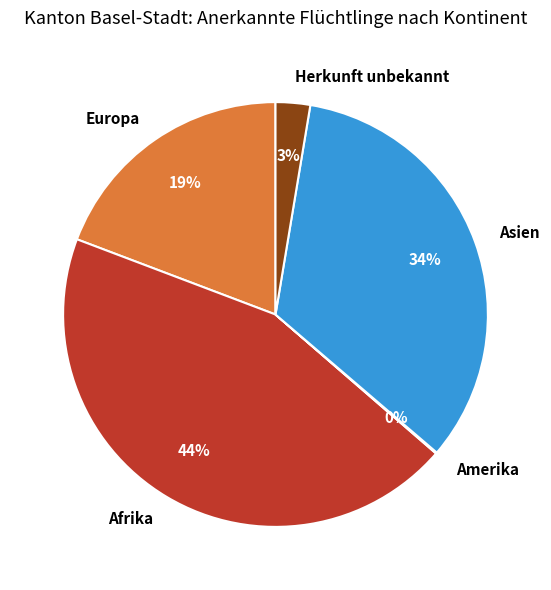

Combined, do Asien and Afrika account for over 50%?

Yes